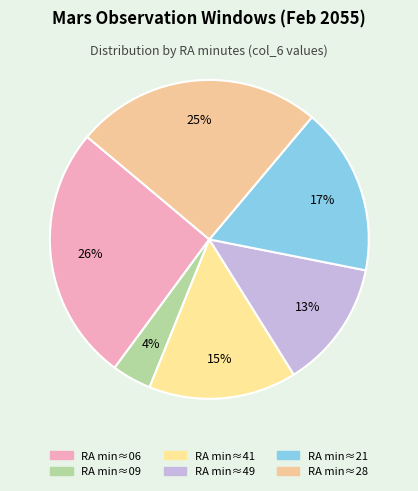

How many segments does this pie chart have?

6